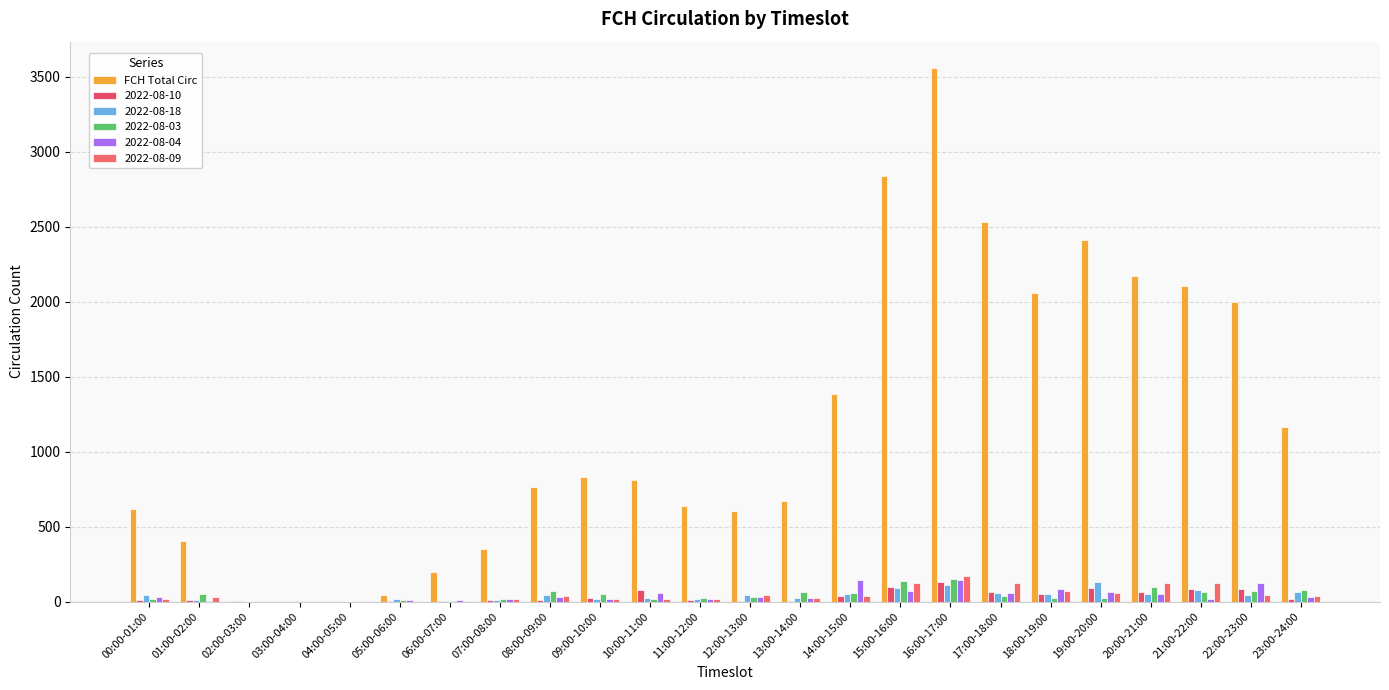

How many series are shown in this chart?

6